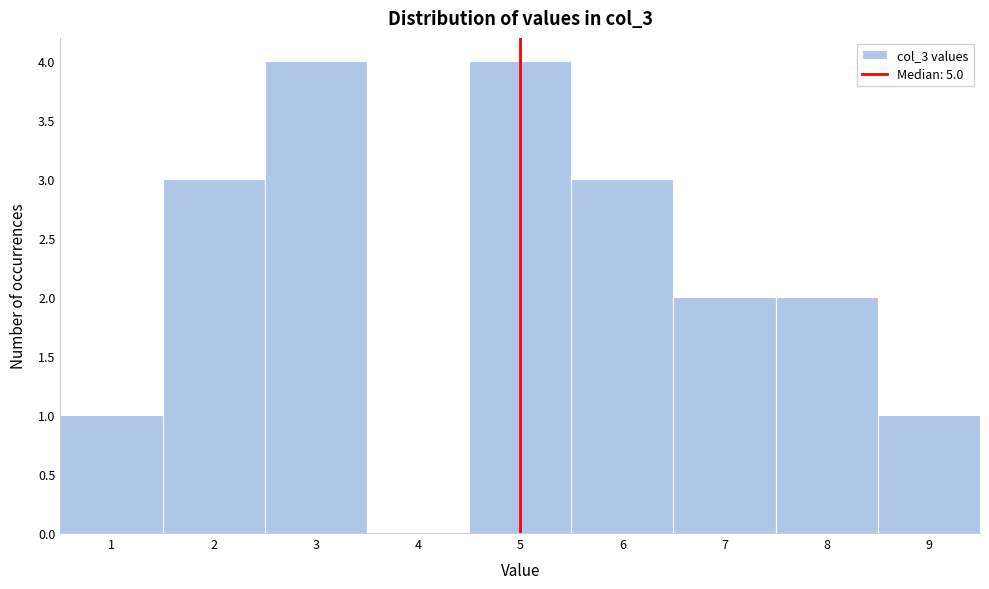

Reading left to right, list every bar in this chart as the range it spans on the x-axis followed by its height. The values are not printed on the chart, so give them approximately, as read against the axis.

0.5 to 1.5: 1
1.5 to 2.5: 3
2.5 to 3.5: 4
3.5 to 4.5: 0
4.5 to 5.5: 4
5.5 to 6.5: 3
6.5 to 7.5: 2
7.5 to 8.5: 2
8.5 to 9.5: 1